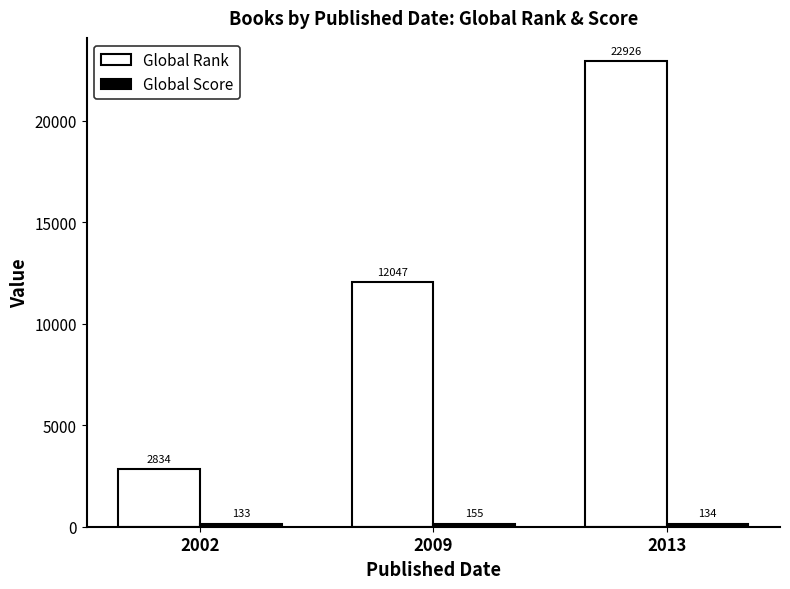

Where is Global Rank nearest to the value 12880?

2009